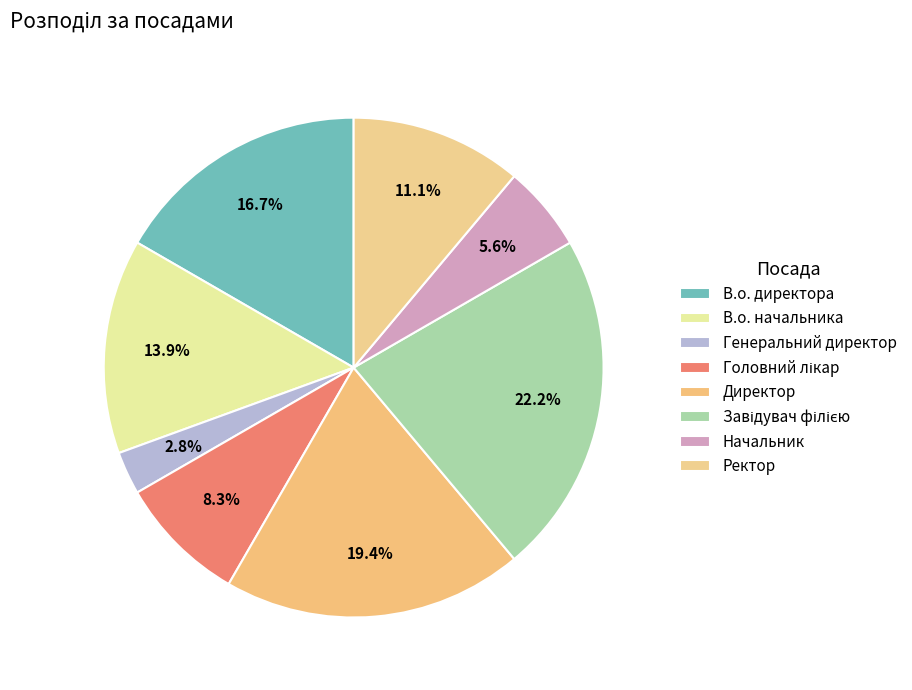

To the nearest percent, what is the difference between the В.о. директора and Ректор slice percentages?

6%